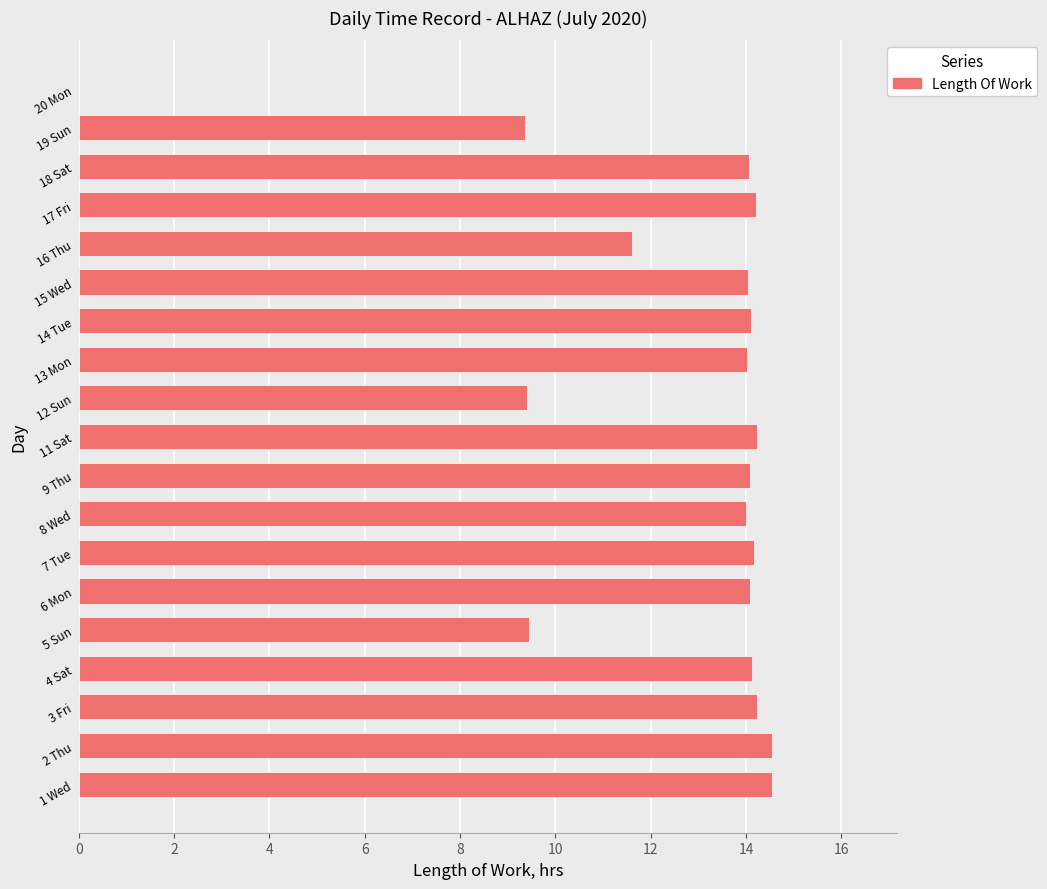

The value at 12 Sun is 9.4. True or false?

True